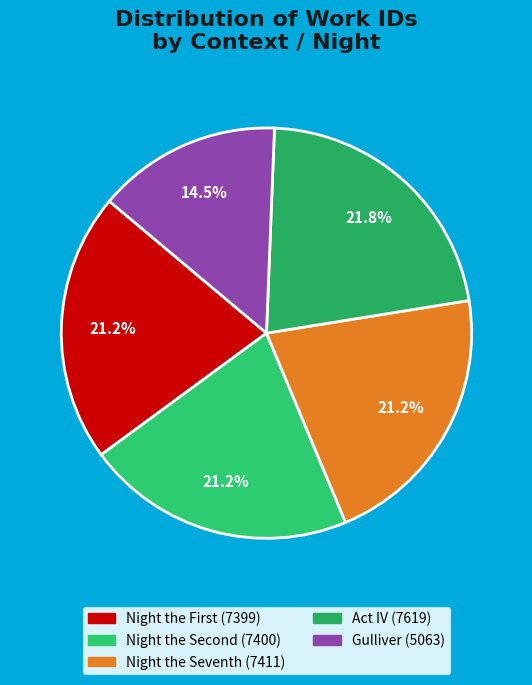

Is there a majority slice in this chart?

No